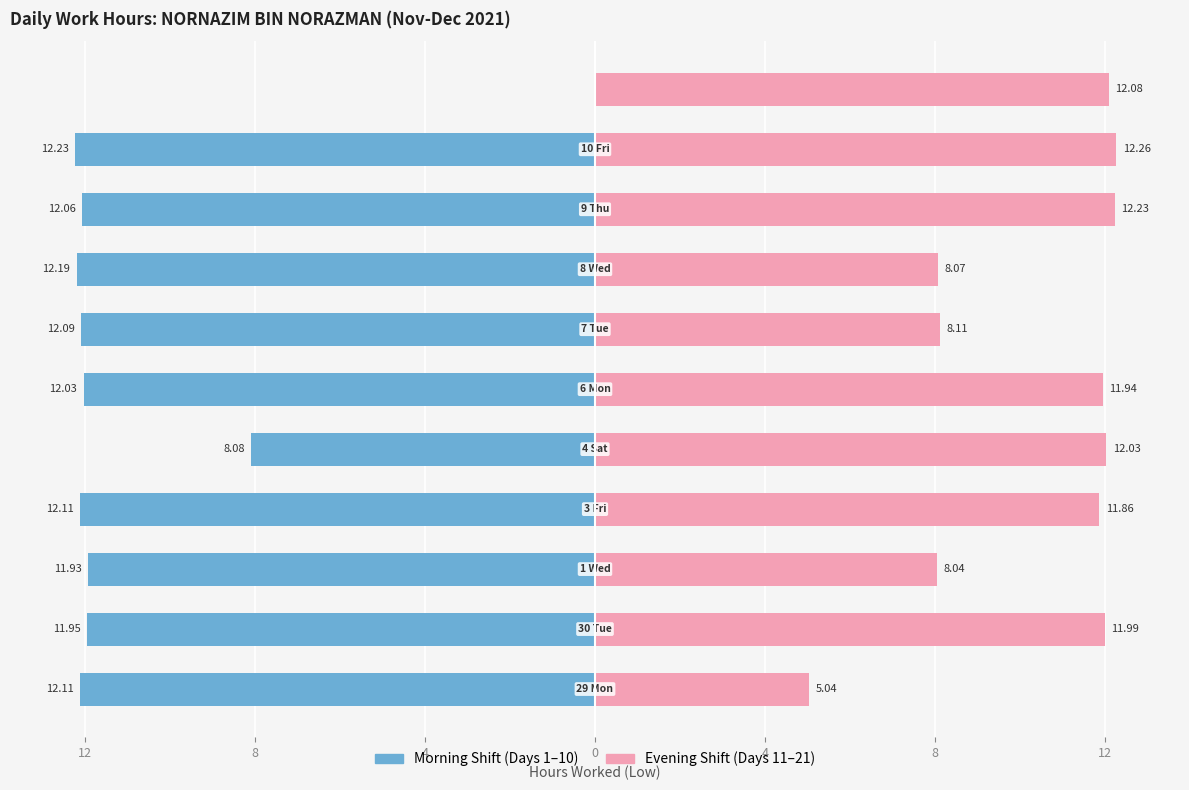

Reading left to right, list all the values displayed in this chart.

Morning Shift: -12.1	-11.9	-11.9	-12.1	-8.1	-12.0	-12.1	-12.2	-12.1	-12.2	0.0
Evening Shift: 5.0	12.0	8.0	11.9	12.0	11.9	8.1	8.1	12.2	12.3	12.1